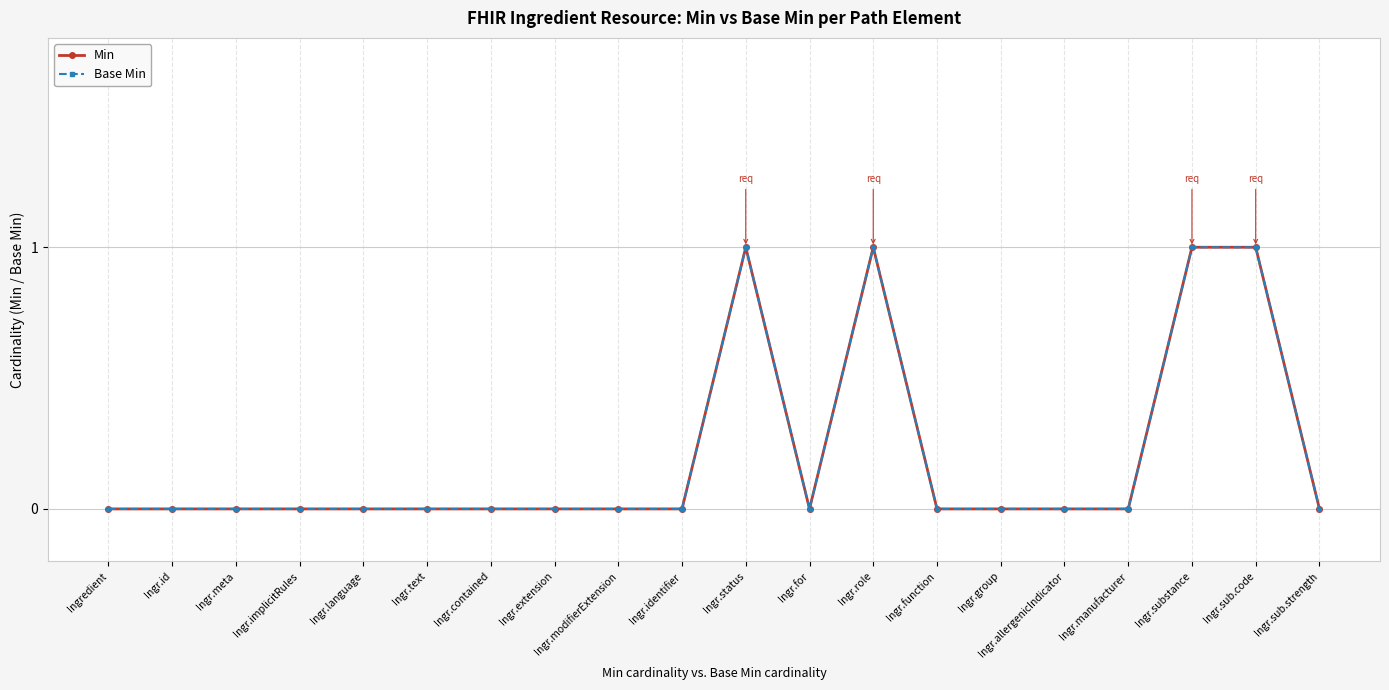

Is this an area chart (filled region under the line)?

No